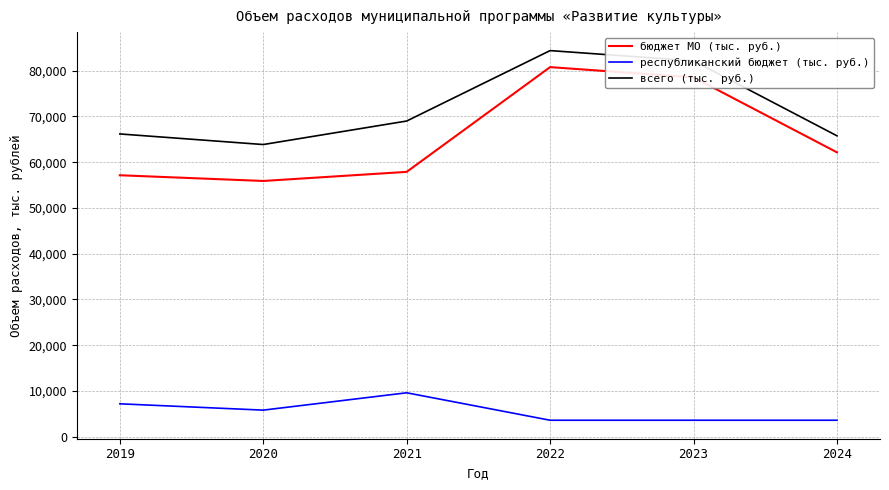

Which series has the largest range (max minus min)?

бюджет МО (тыс. руб.)